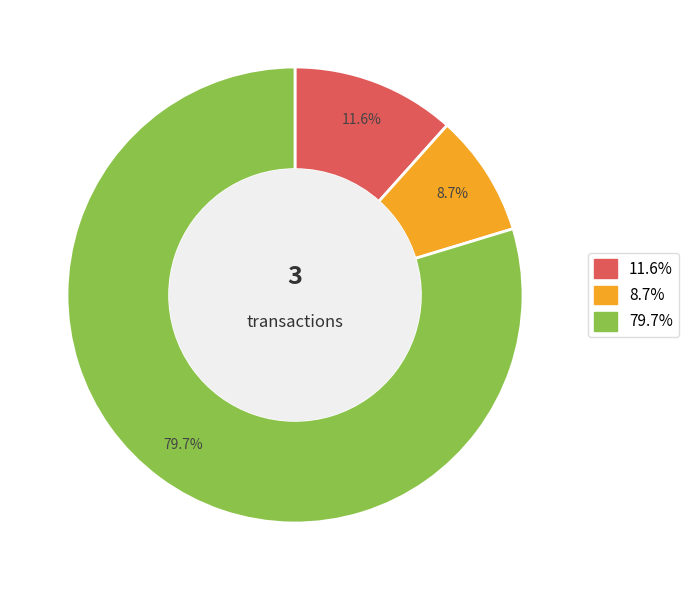

To the nearest percent, what is the difference between the largest and smallest slice percentages?

71%